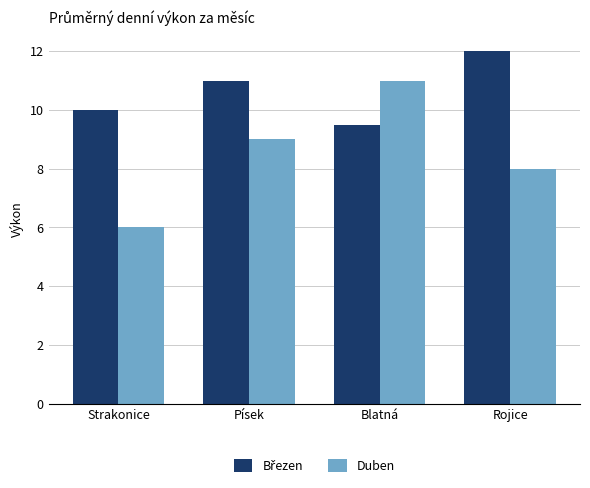

What position from the left is Strakonice?

1